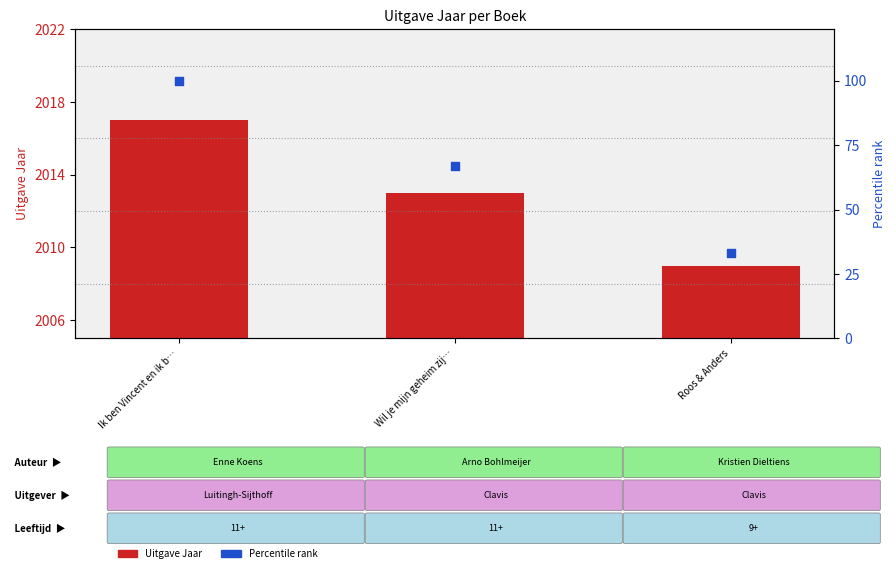

What are all the series names shown in the legend?

Uitgave Jaar, Percentile rank